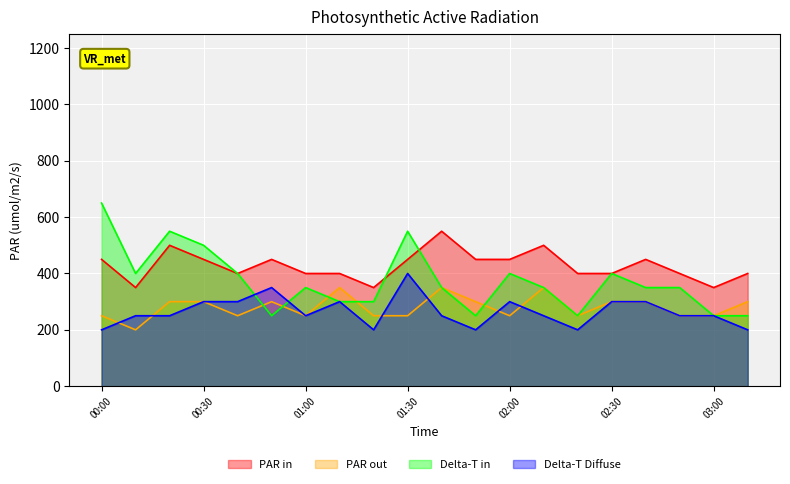

List the series in order of their peak value, highest first.

Delta-T in, PAR in, Delta-T Diffuse, PAR out